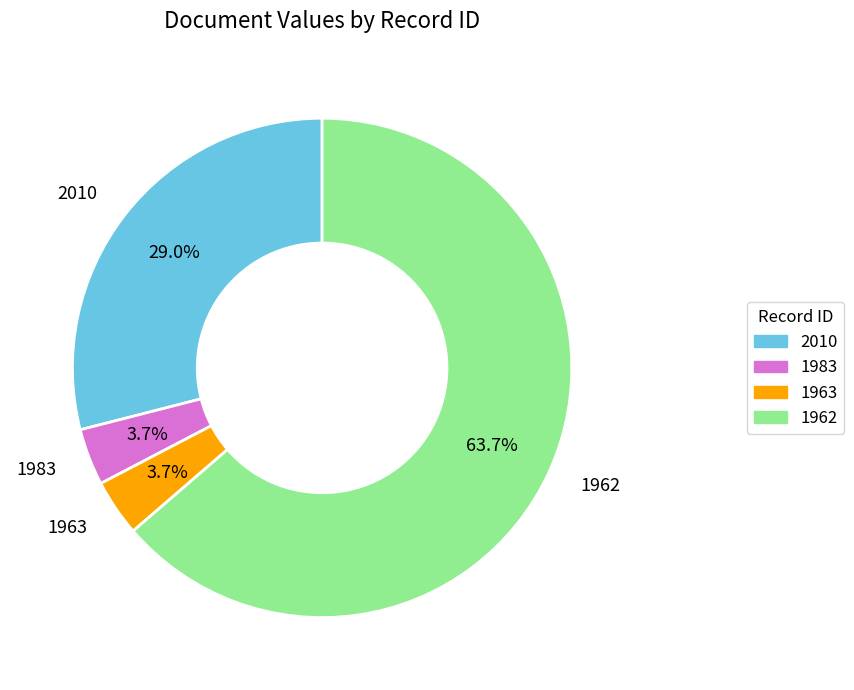

Which slice is the largest?

1962